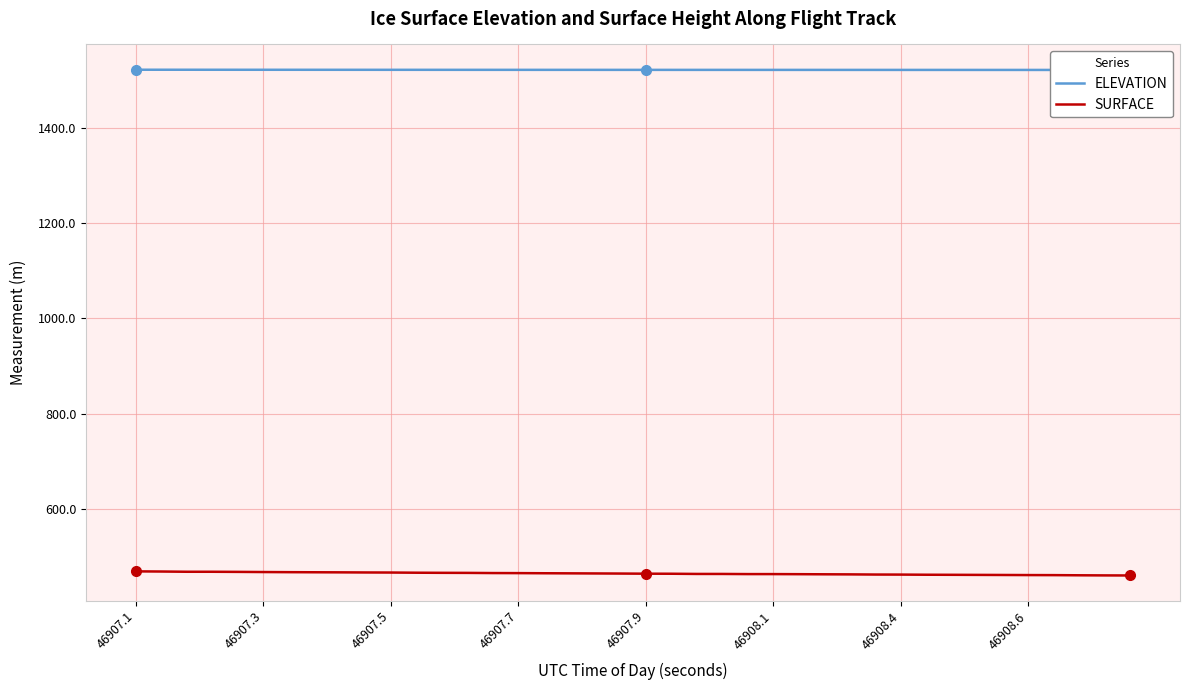

What is the maximum value for SURFACE?

469.7